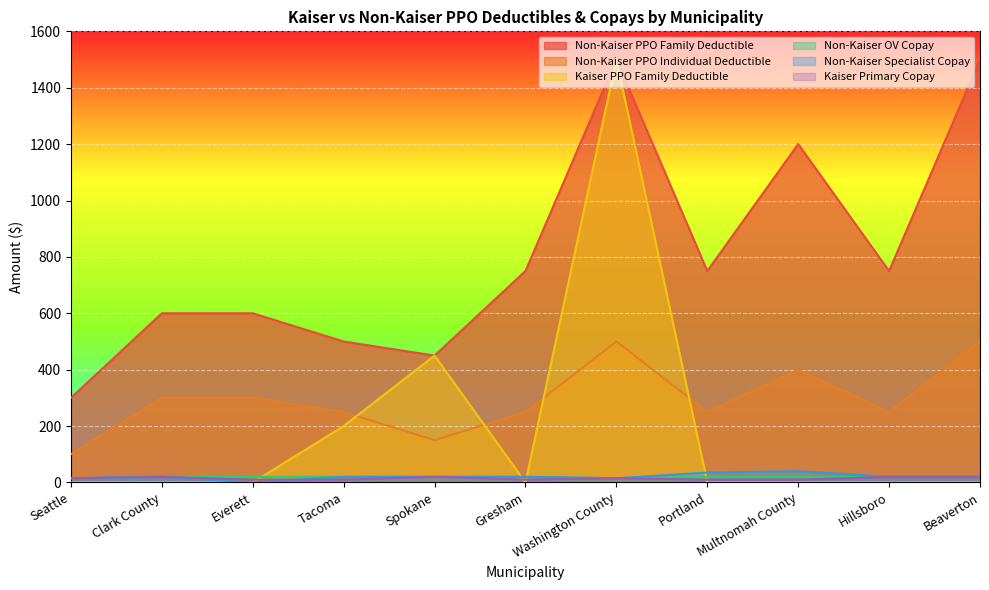

Which series has the widest spread of values?

Kaiser PPO Family Deductible